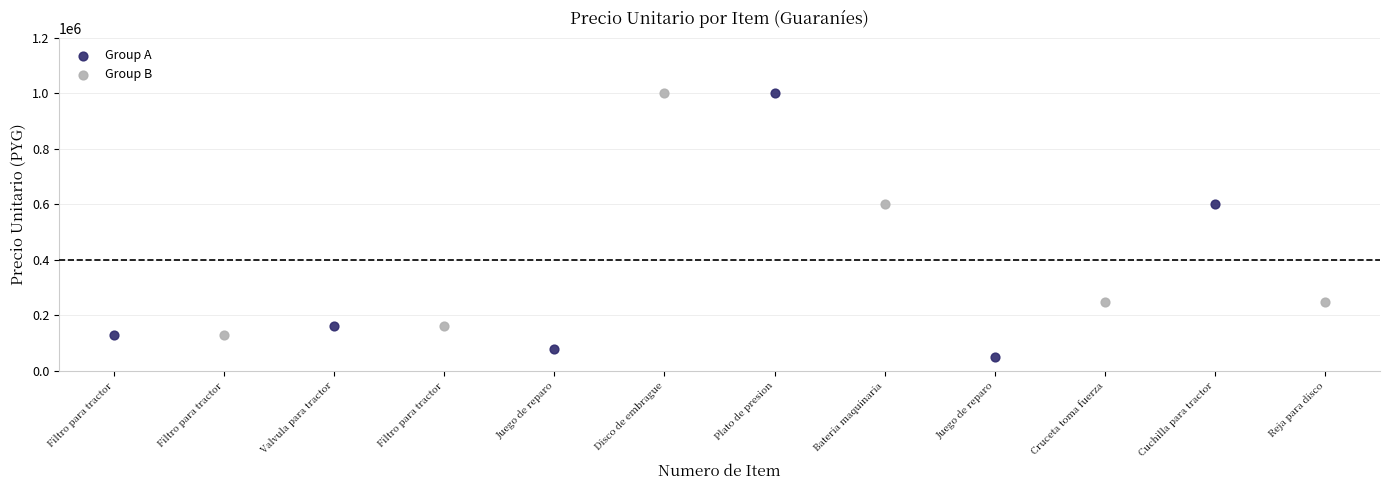

Which series contains the lowest Y value?

Group A